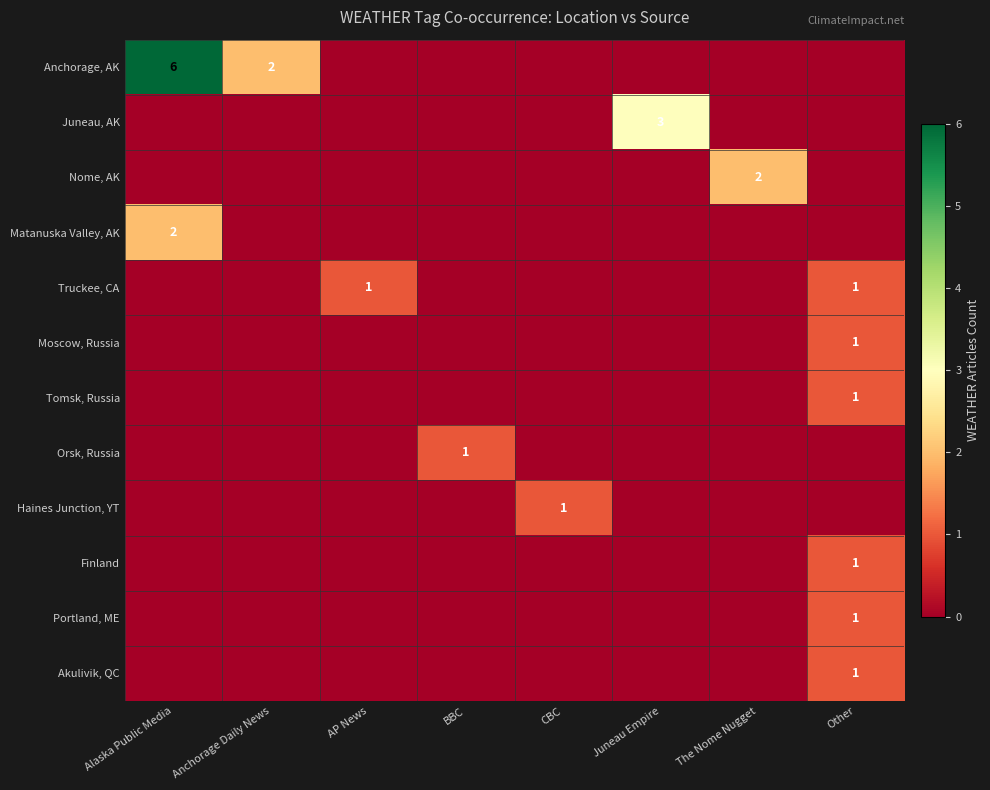

List the series in order of their peak value, lowest first.

Truckee, CA, Moscow, Russia, Tomsk, Russia, Orsk, Russia, Haines Junction, YT, Finland, Portland, ME, Akulivik, QC, Nome, AK, Matanuska Valley, AK, Juneau, AK, Anchorage, AK